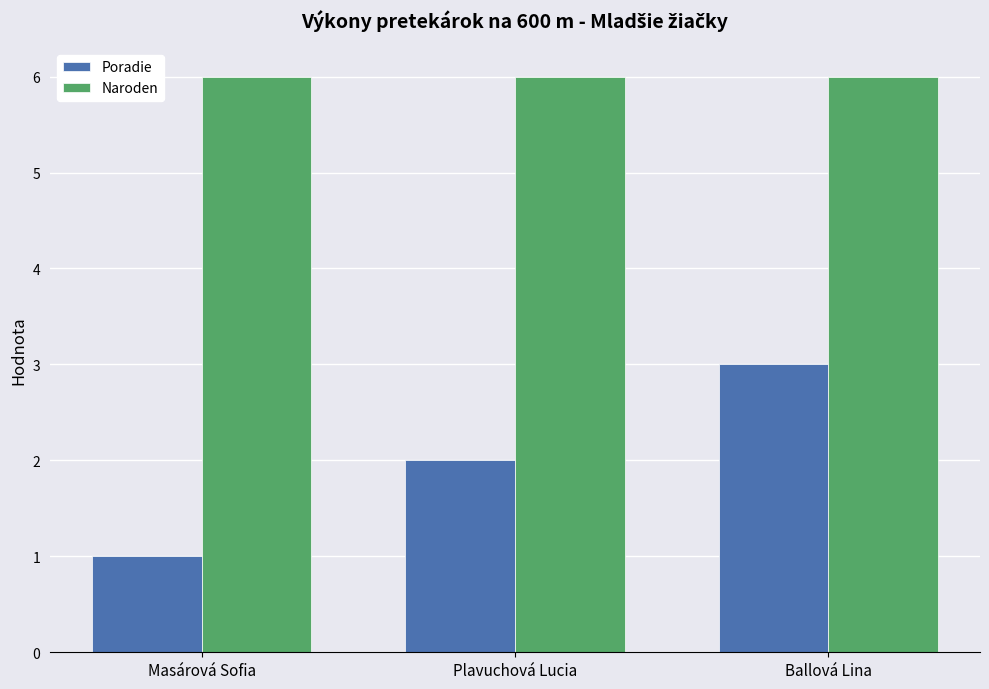

Is it true that Poradie equals 2 at Plavuchová Lucia?

True